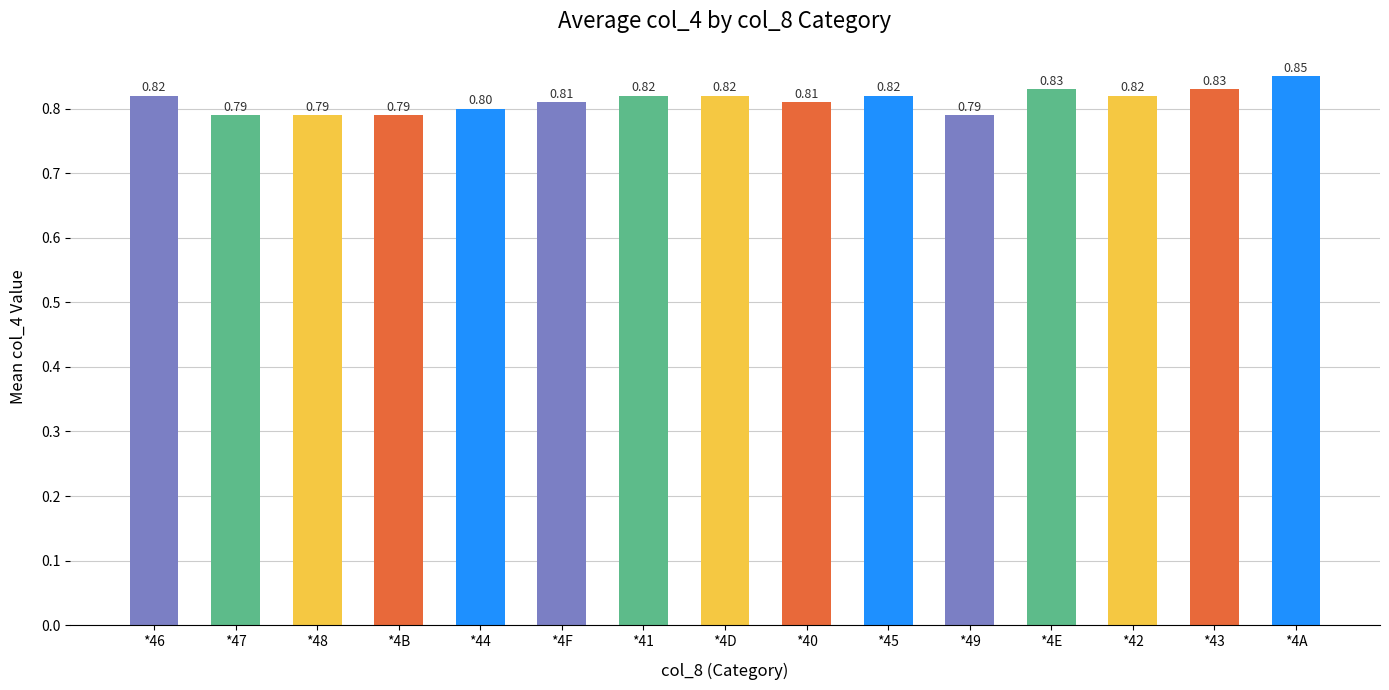

How many series are shown in this chart?

1